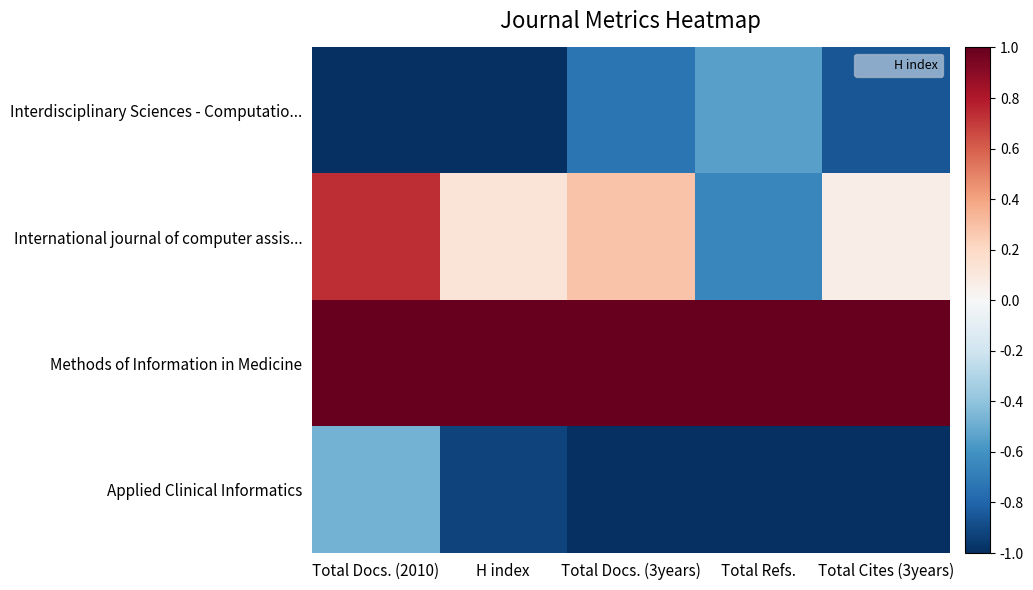

Reading left to right, extract all data points from this chart.

Interdisciplinary Sciences - Computatio...: Total Docs. (2010)=-1.0	H index=-1.0	Total Docs. (3years)=-0.7	Total Refs.=-0.5	Total Cites (3years)=-0.9
International journal of computer assis...: Total Docs. (2010)=0.7	H index=0.1	Total Docs. (3years)=0.3	Total Refs.=-0.7	Total Cites (3years)=0.1
Methods of Information in Medicine: Total Docs. (2010)=1.0	H index=1.0	Total Docs. (3years)=1.0	Total Refs.=1.0	Total Cites (3years)=1.0
Applied Clinical Informatics: Total Docs. (2010)=-0.5	H index=-0.9	Total Docs. (3years)=-1.0	Total Refs.=-1.0	Total Cites (3years)=-1.0